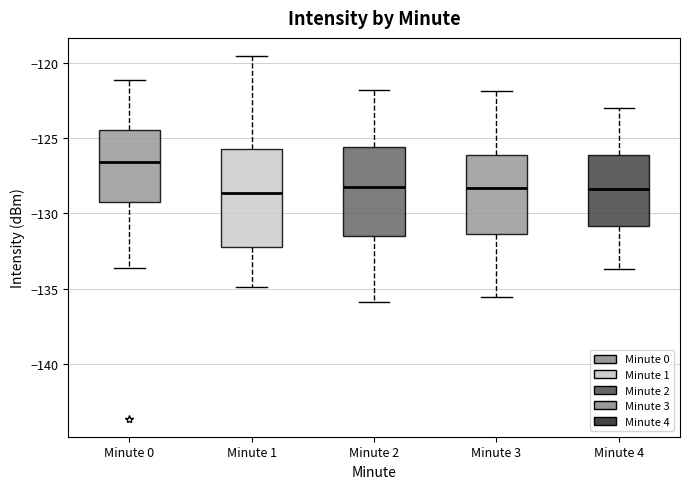

Comparing the boxes themselves (not the whiskers), which one is the tallest?

Minute 1